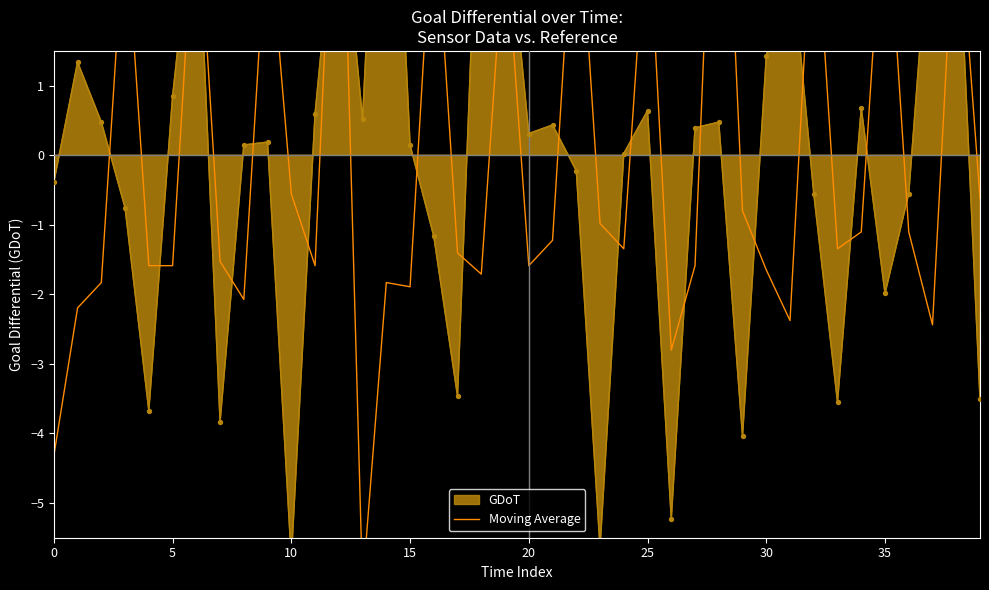

Between 32 and 23, which is larger?

32